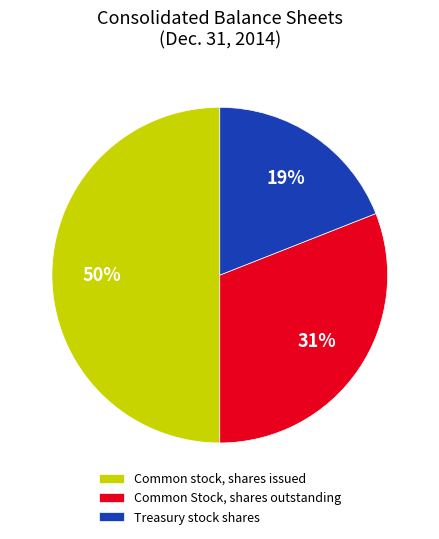

Is the sum of Common stock, shares issued and Treasury stock shares greater than half?

Yes